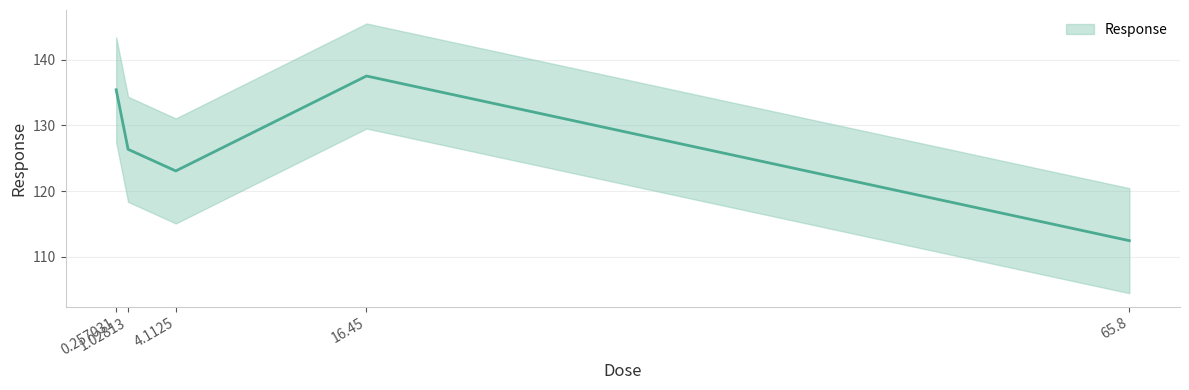

Where does the data first go above 126?

0.257031